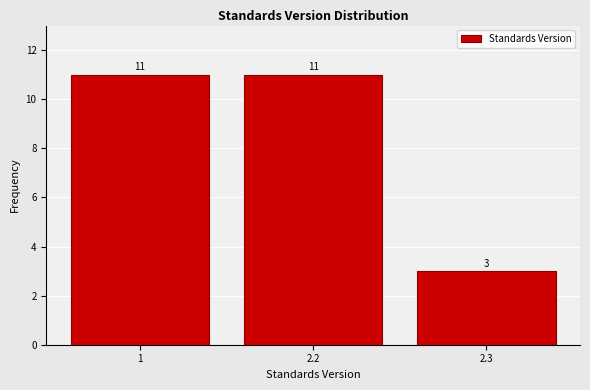

Reading right to left, transcribe all the data shown in this chart.

2.3=3	2.2=11	1=11